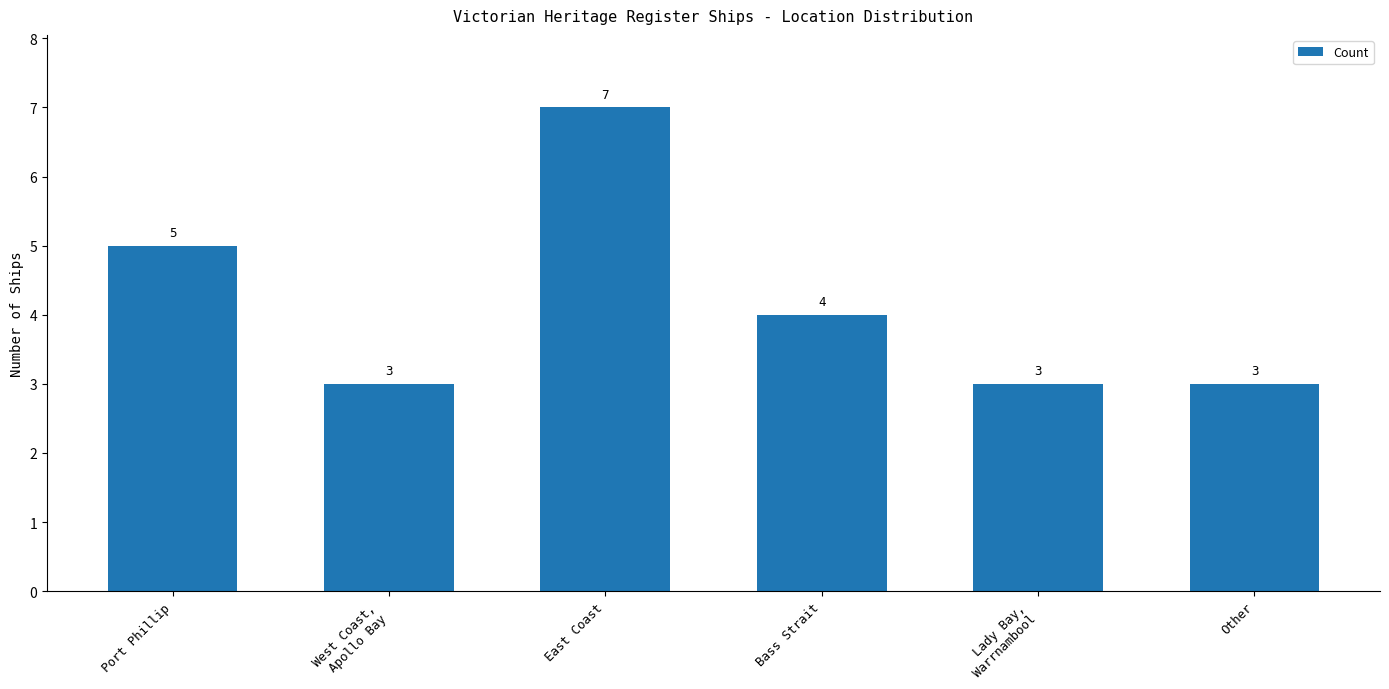

Which has a higher value, Bass Strait or Port Phillip?

Port Phillip